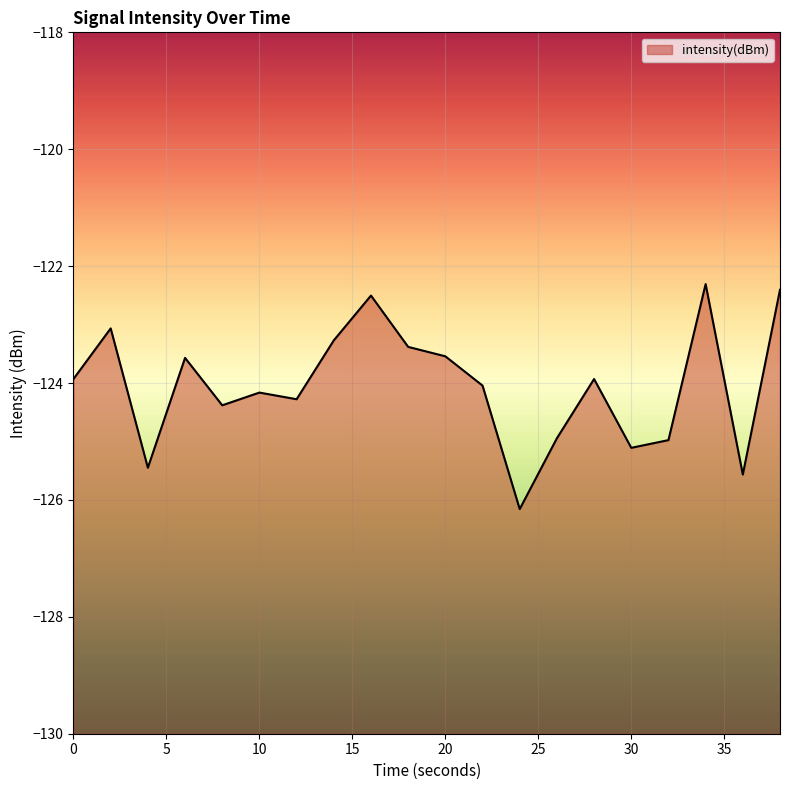

What is the average value?

-124.0